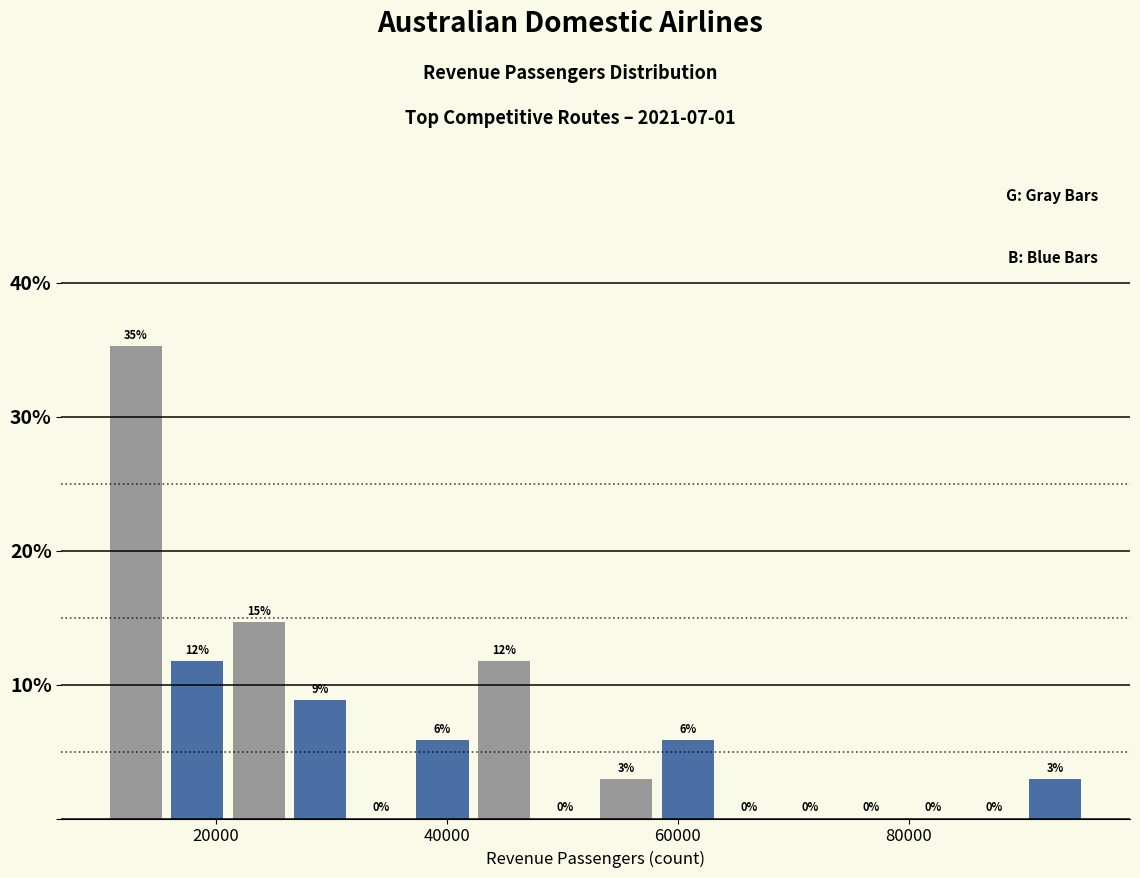

Read against the x-axis, roughly where is the centre of the tallest bar?

14000